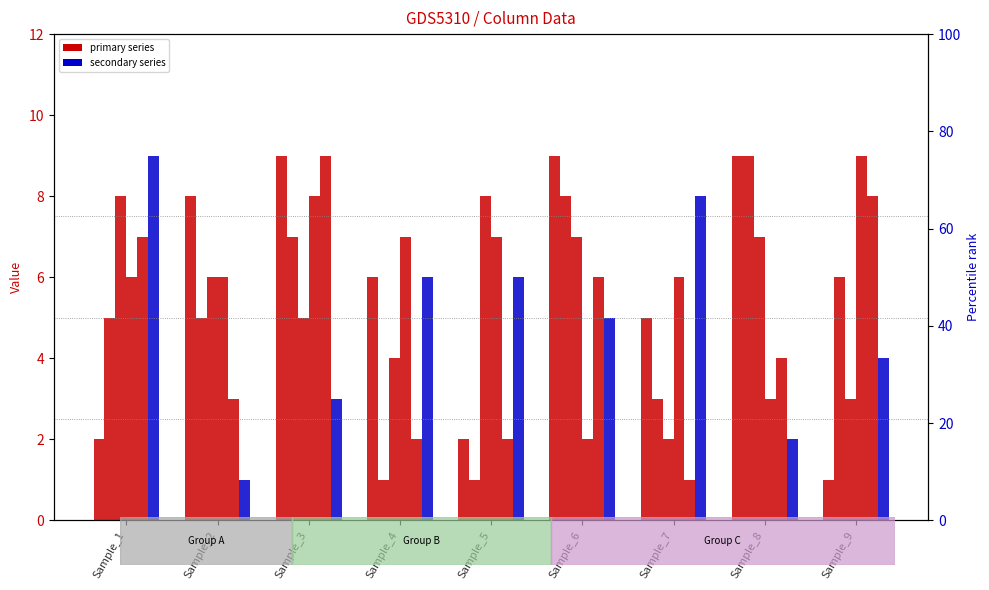

Which series has the widest spread of values?

col_4